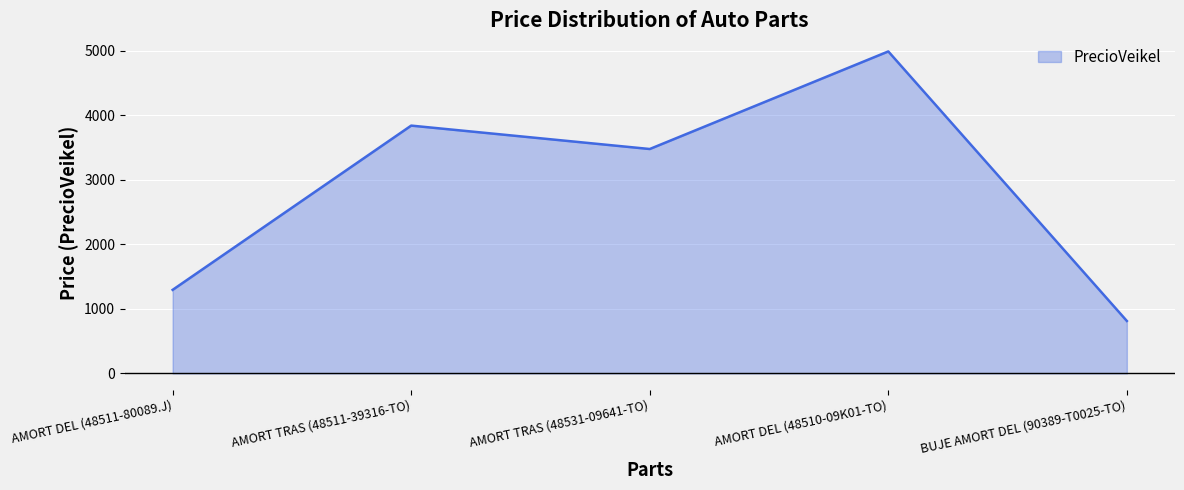

What is the average value?

2882.7